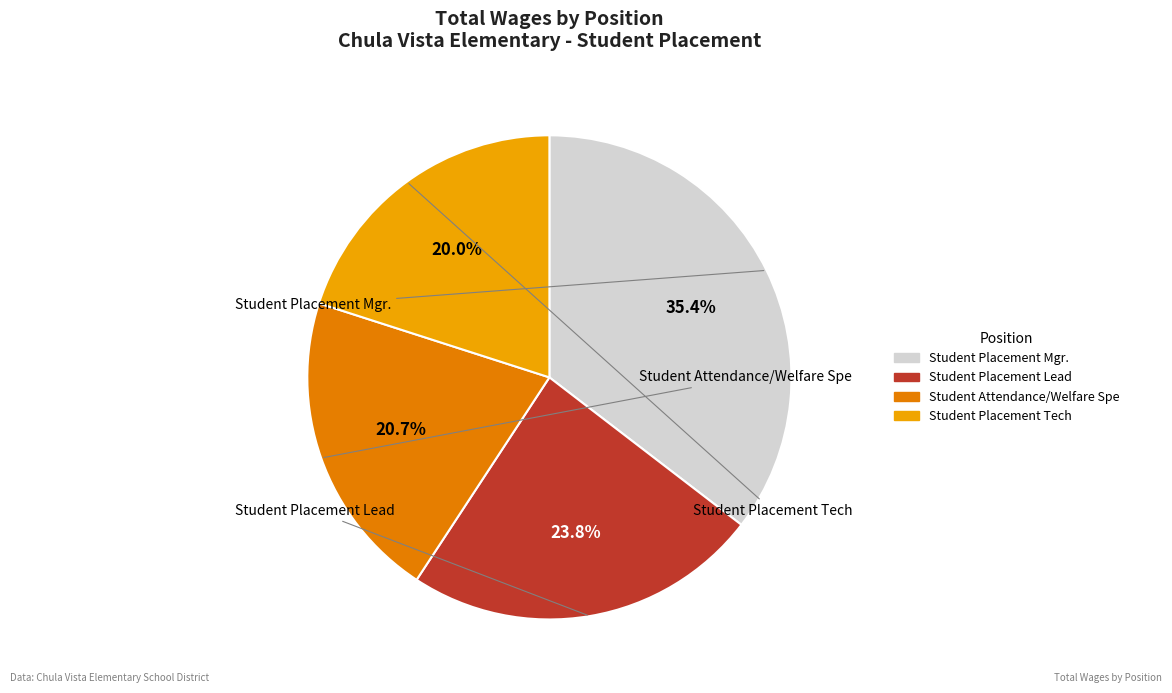

To the nearest percent, what is the combined percentage of Student Placement Mgr. and Student Attendance/Welfare Spe?

56%